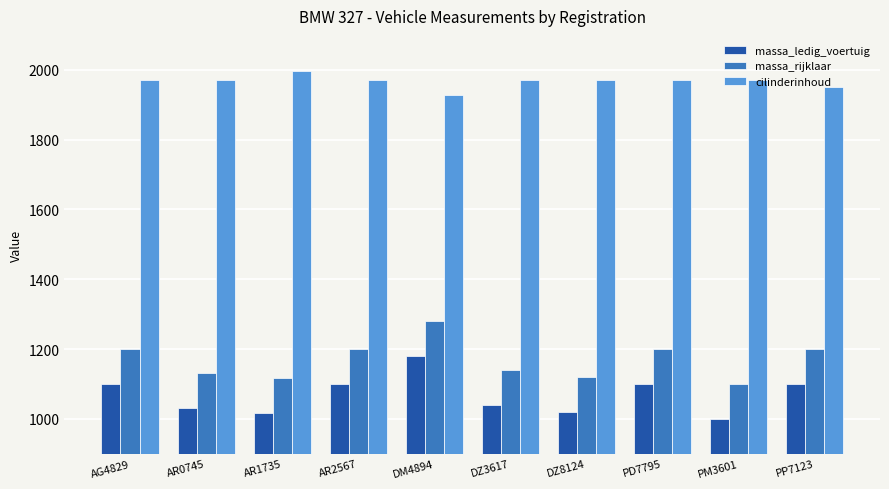

Read the massa_ledig_voertuig value at PM3601.

1000